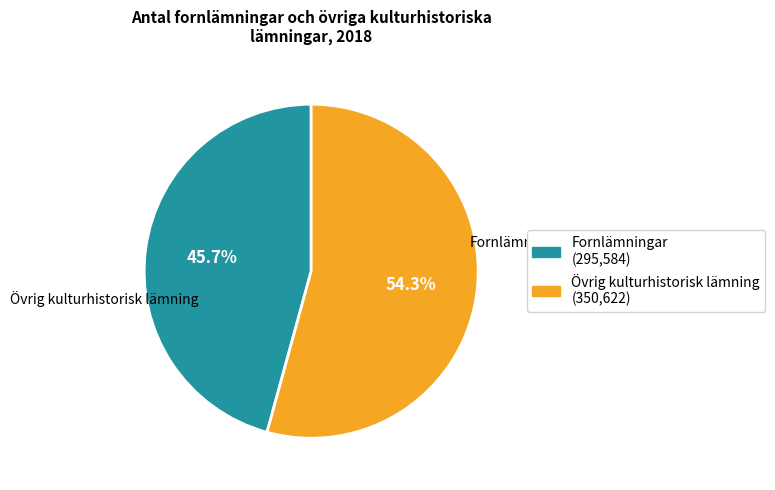

Rank the categories by value from highest to lowest.

Övrig kulturhistorisk lämning, Fornlämningar